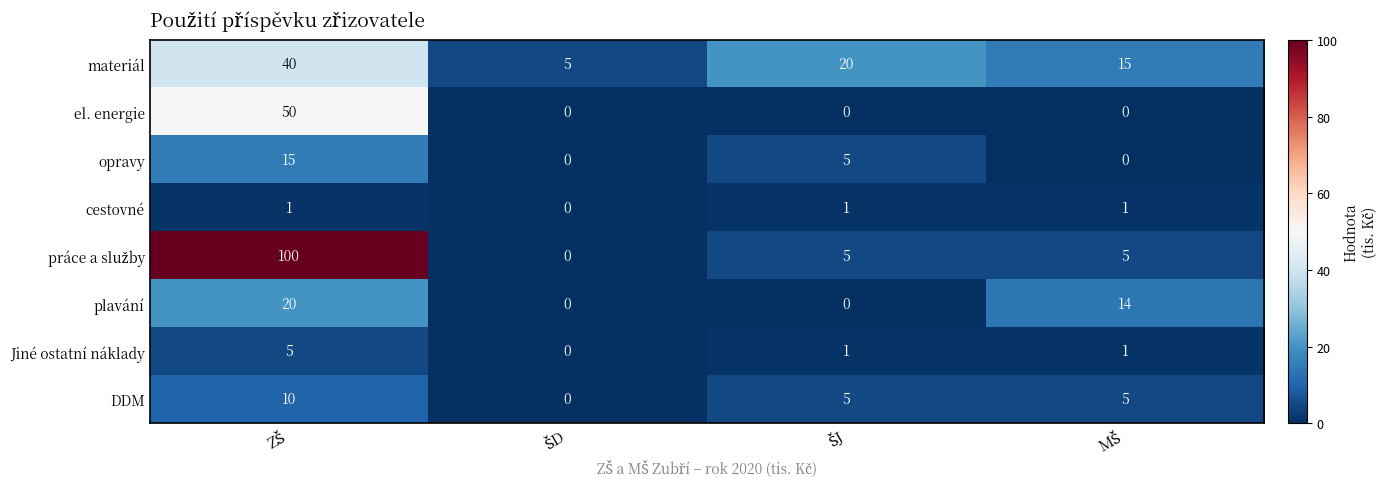

What is the sum of all materiál values?

80